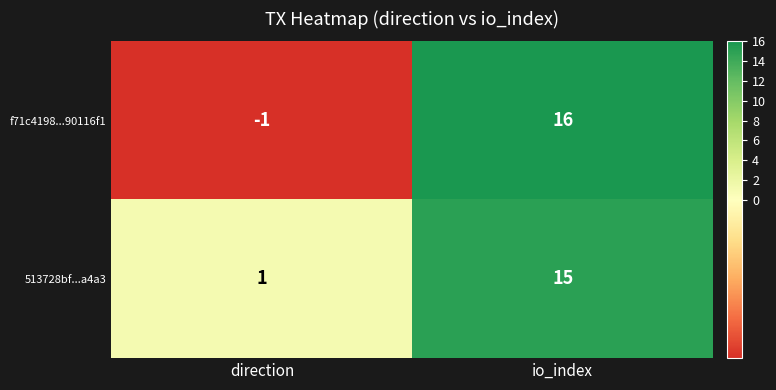

What is the spread (max minus min) of values at direction?

2